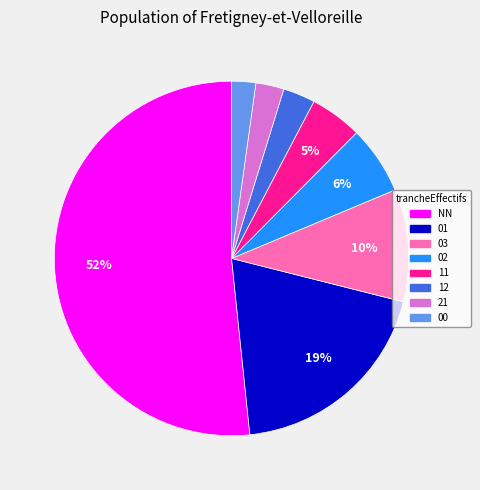

To the nearest percent, what portion does 02 represent?

6%